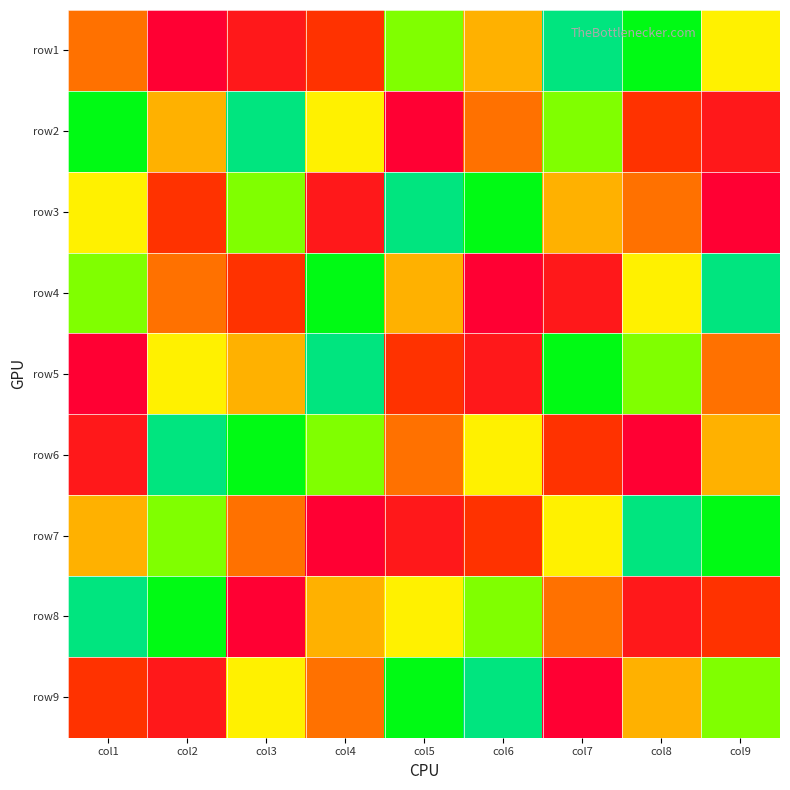

At how many categories does at least one series exceed 6?

9